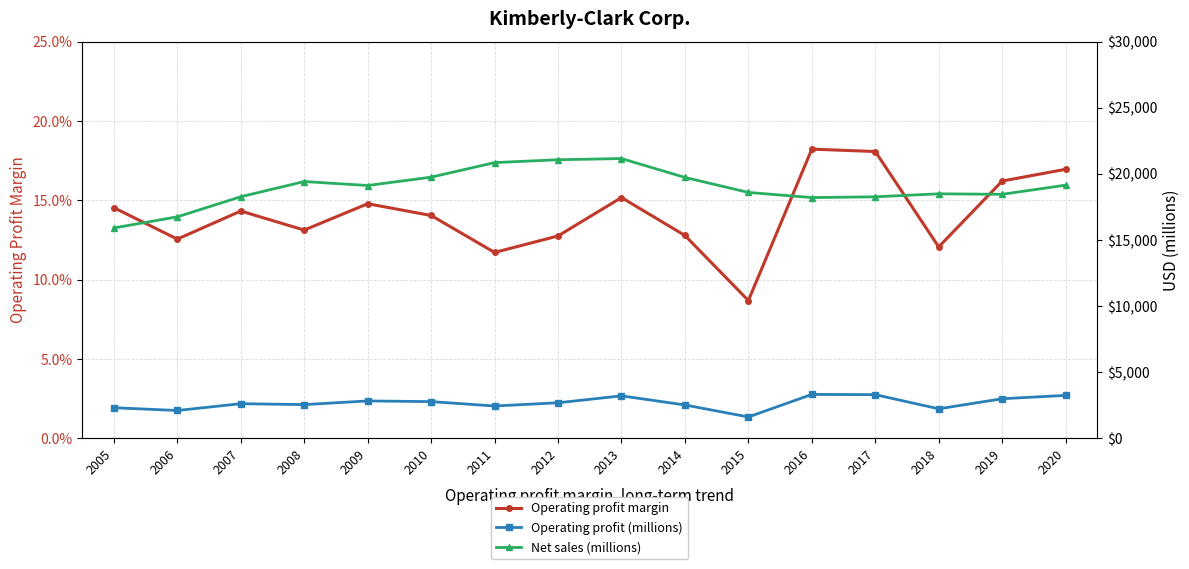

Reading left to right, list all the values displayed in this chart.

Operating profit margin: 0.1	0.1	0.1	0.1	0.1	0.1	0.1	0.1	0.2	0.1	0.1	0.2	0.2	0.1	0.2	0.2
Operating profit (millions): 2311.0	2102.0	2616.0	2547.0	2825.0	2773.0	2442.0	2686.0	3208.0	2521.0	1613.0	3317.0	3299.0	2229.0	2991.0	3244.0
Net sales (millions): 15903.0	16747.0	18266.0	19415.0	19115.0	19746.0	20846.0	21063.0	21152.0	19724.0	18591.0	18202.0	18259.0	18486.0	18450.0	19140.0